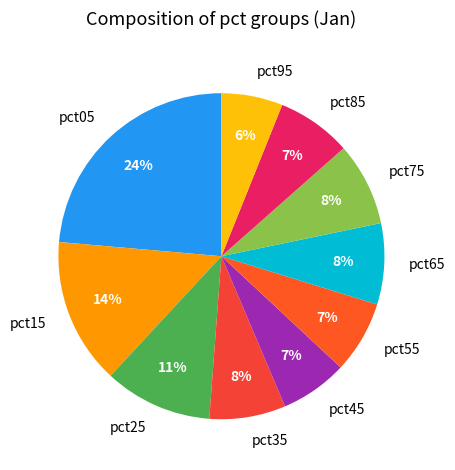

Is it true that pct75 is 8% of the pie?

True